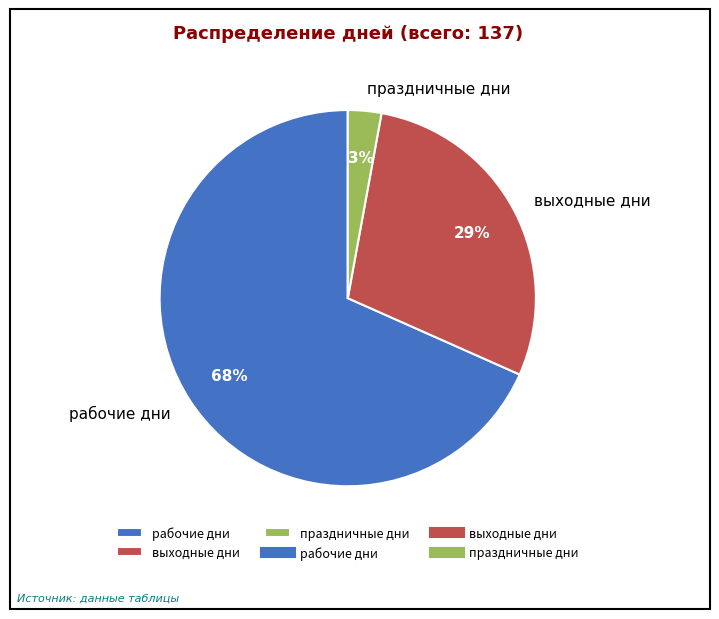

To the nearest percent, what is the difference between the рабочие дни and праздничные дни slice percentages?

65%